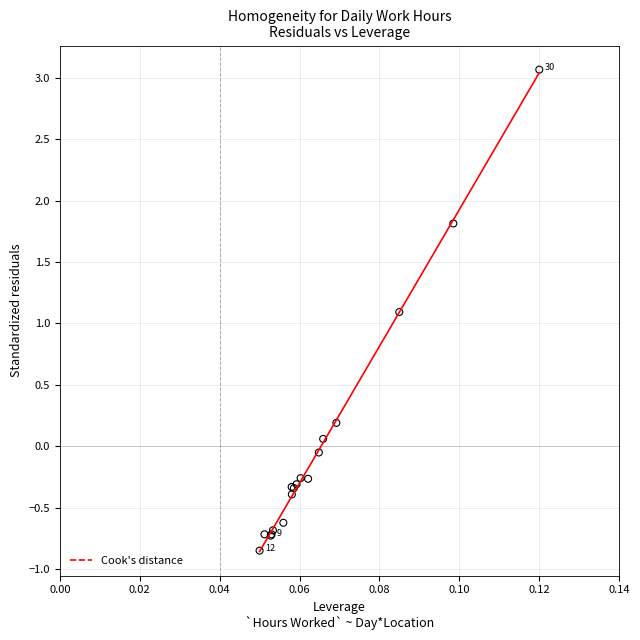

What Y value in the scatter plot is closest to 1?

1.1